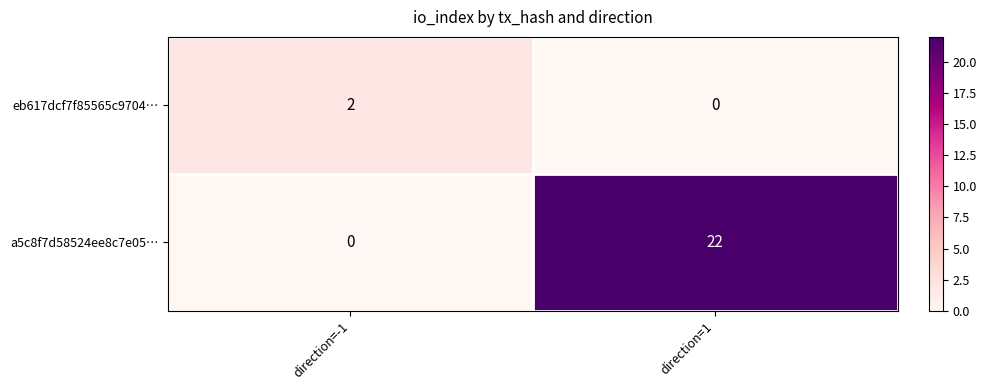

Reading right to left, extract all data points from this chart.

eb617dcf7f85565c9704…: 0	2
a5c8f7d58524ee8c7e05…: 22	0